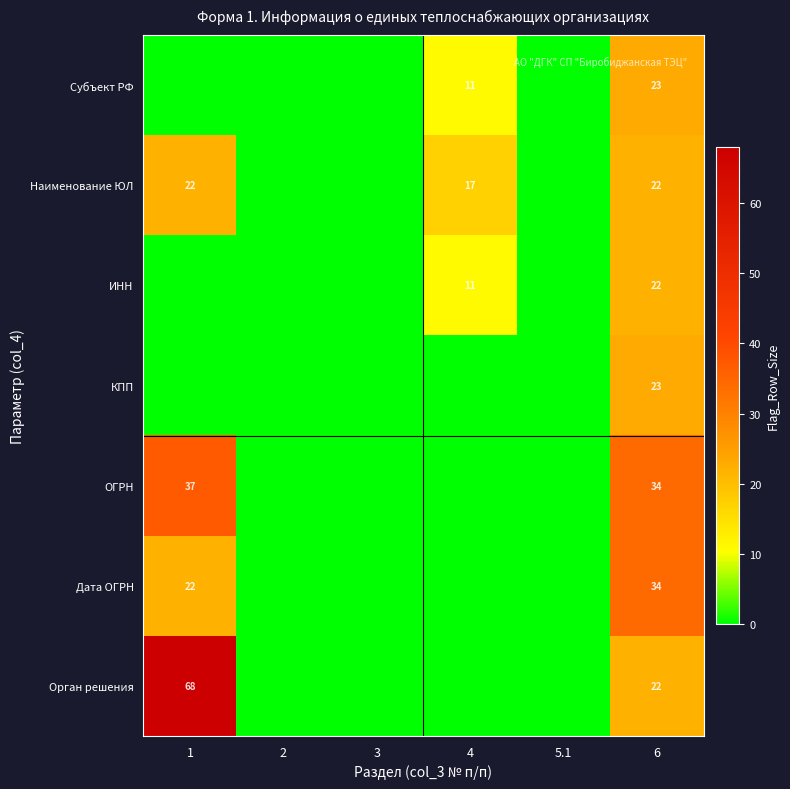

The value of Субъект РФ at 4 is 11. True or false?

True